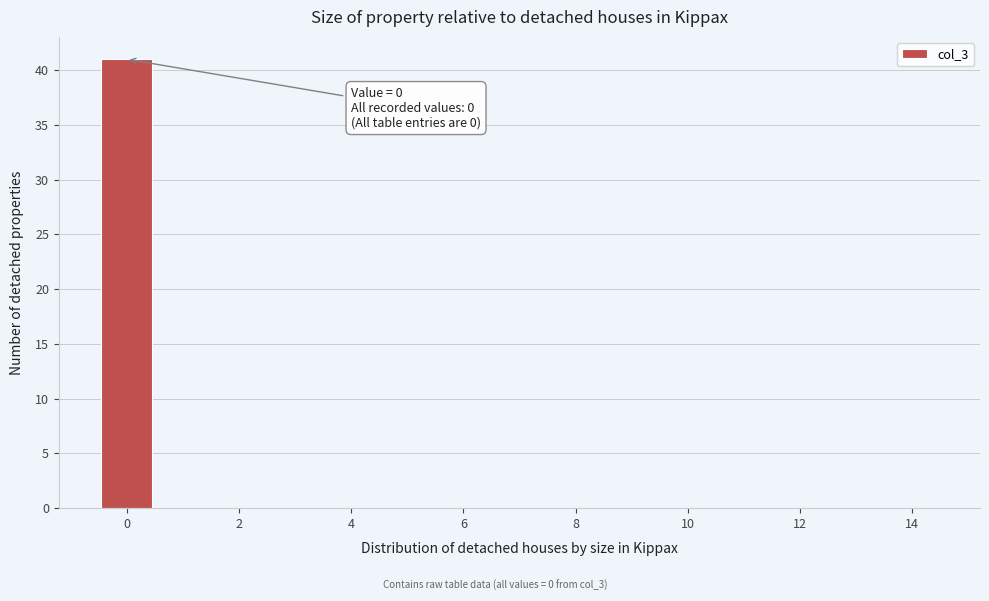

Which range on the x-axis has the tallest bar?

-0.5 to 0.5